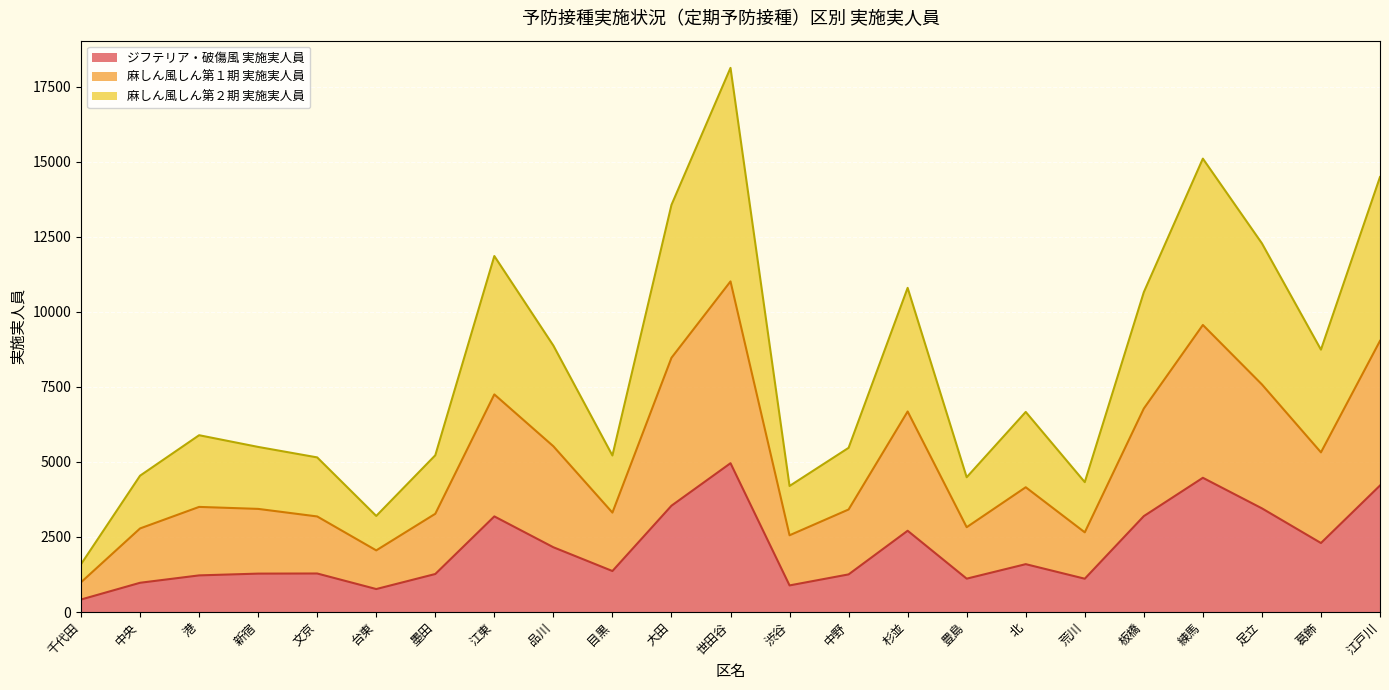

True or false: 麻しん風しん第２期 実施実人員 and 麻しん風しん第１期 実施実人員 cross at least once.

False